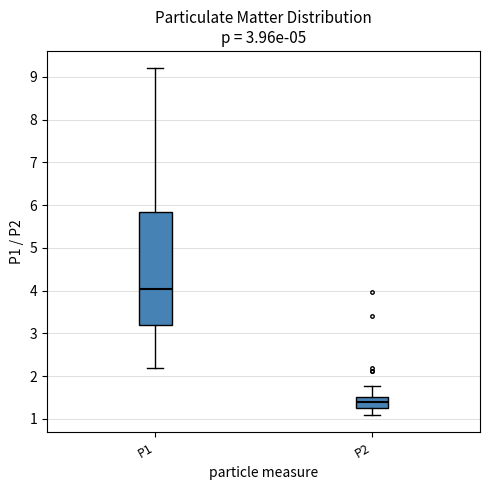

Which box is the tallest, from its lower edge to its upper edge?

P1